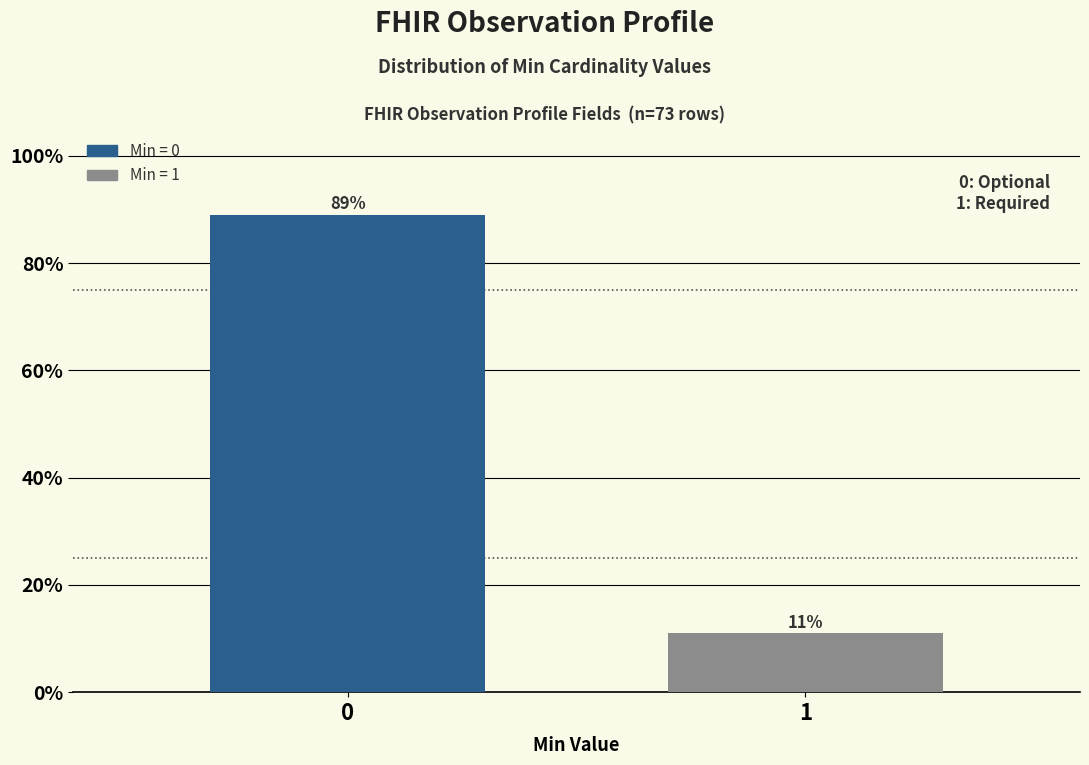

Reading left to right, transcribe all the data shown in this chart.

0=89.0	1=11.0